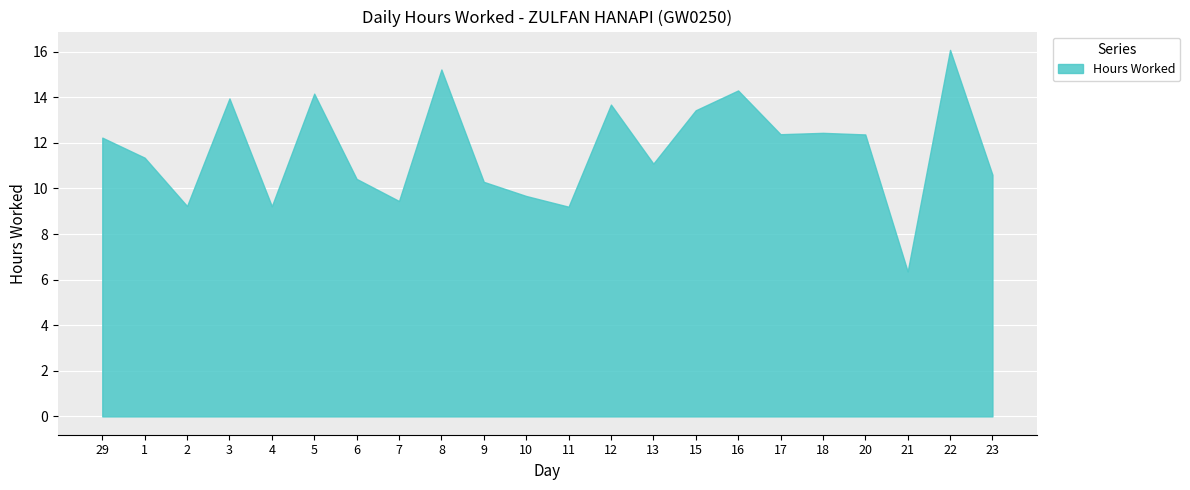

What is the label of the 11th point from the right?

11